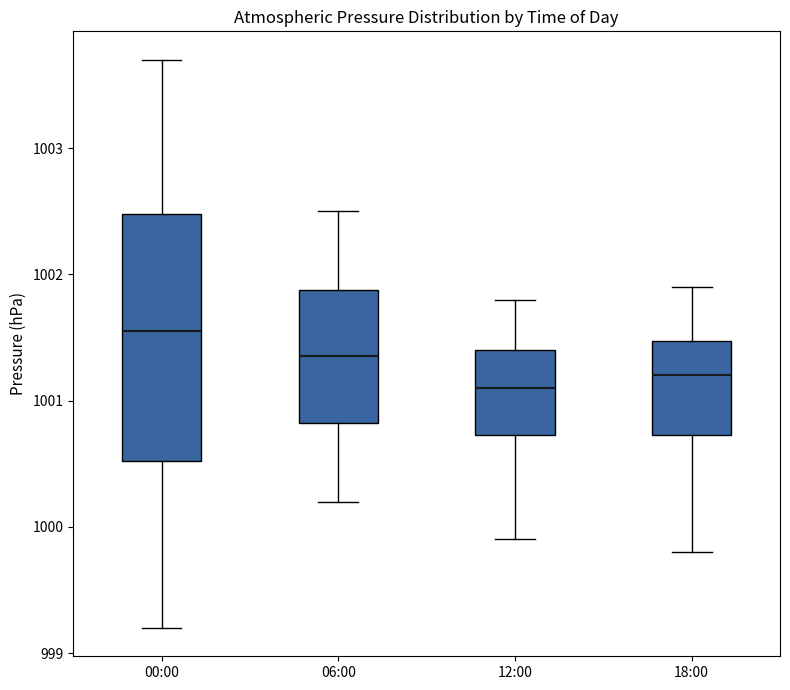

Where does the lower whisker of the box for 00:00 end on the y-axis? The values are not printed on the chart, so give them approximately, as read against the axis.

999.2